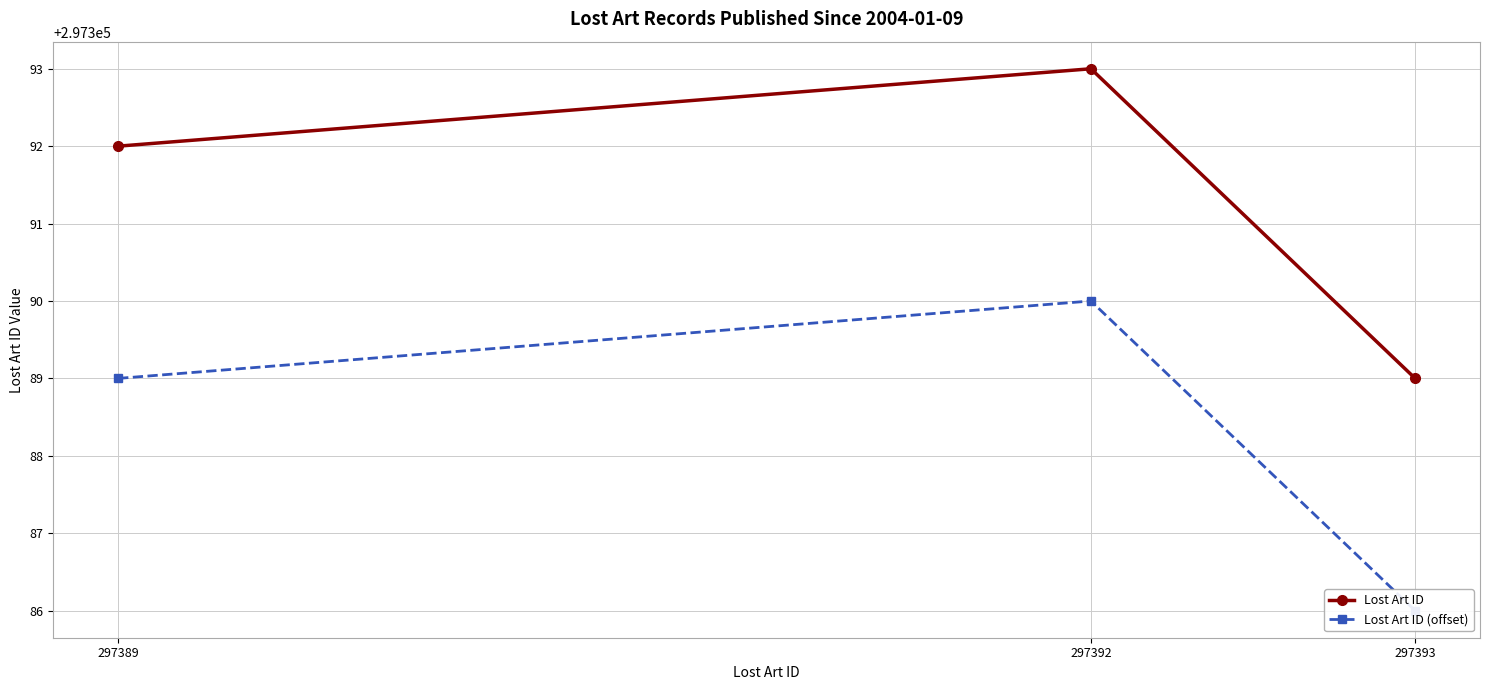

How many lines are shown in the chart?

2